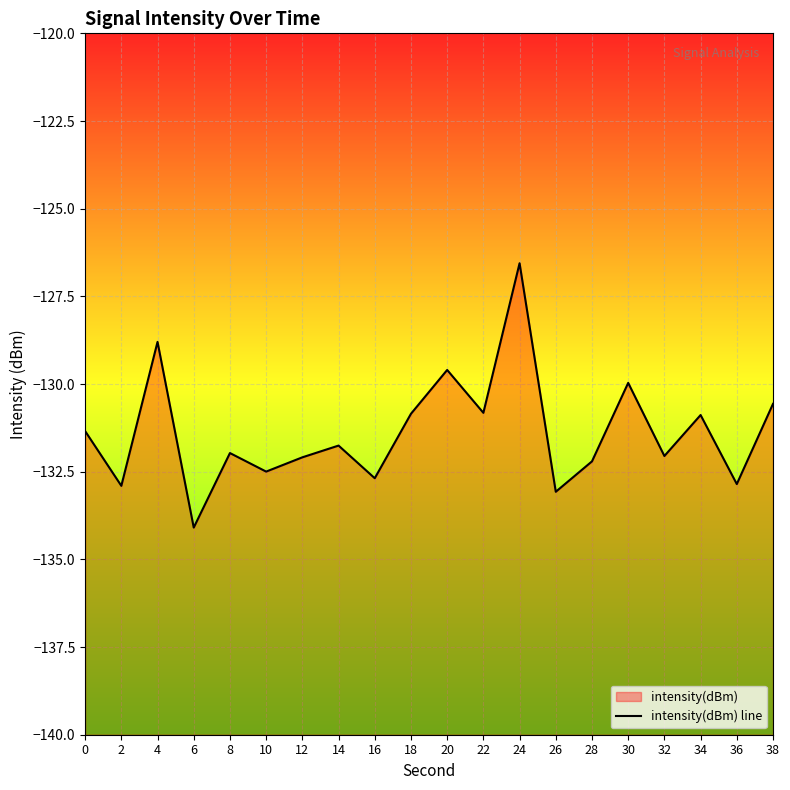

How many points are lower than both their immediate neighbors (excluding endpoints)?

8